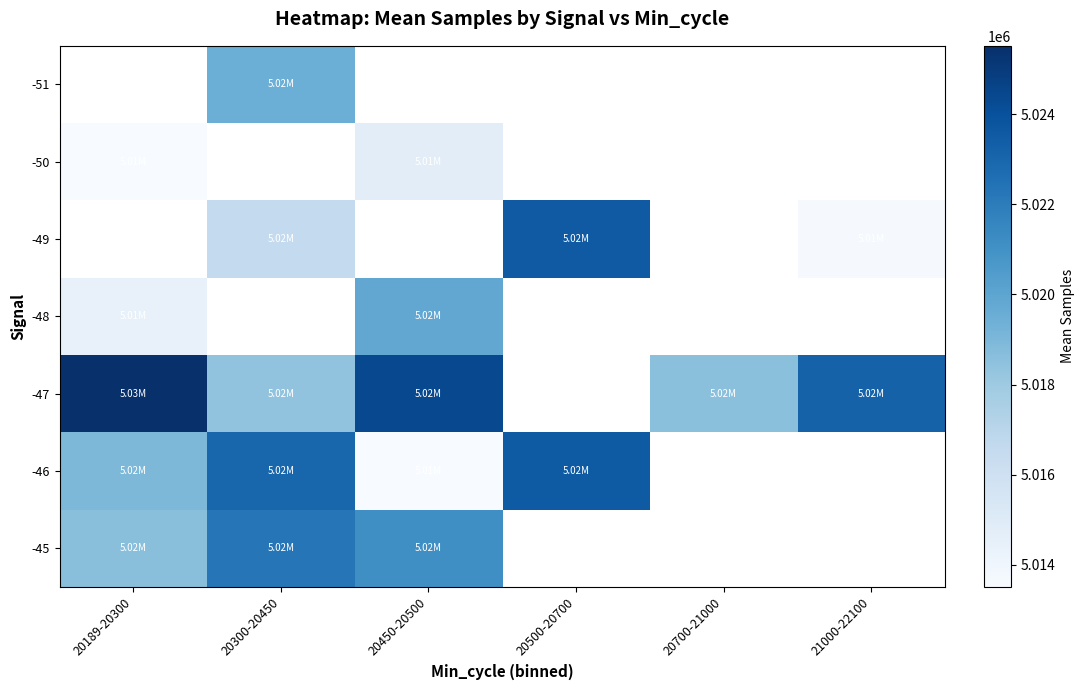

Which has a higher value, 20189-20300 or 20300-20450?

20300-20450